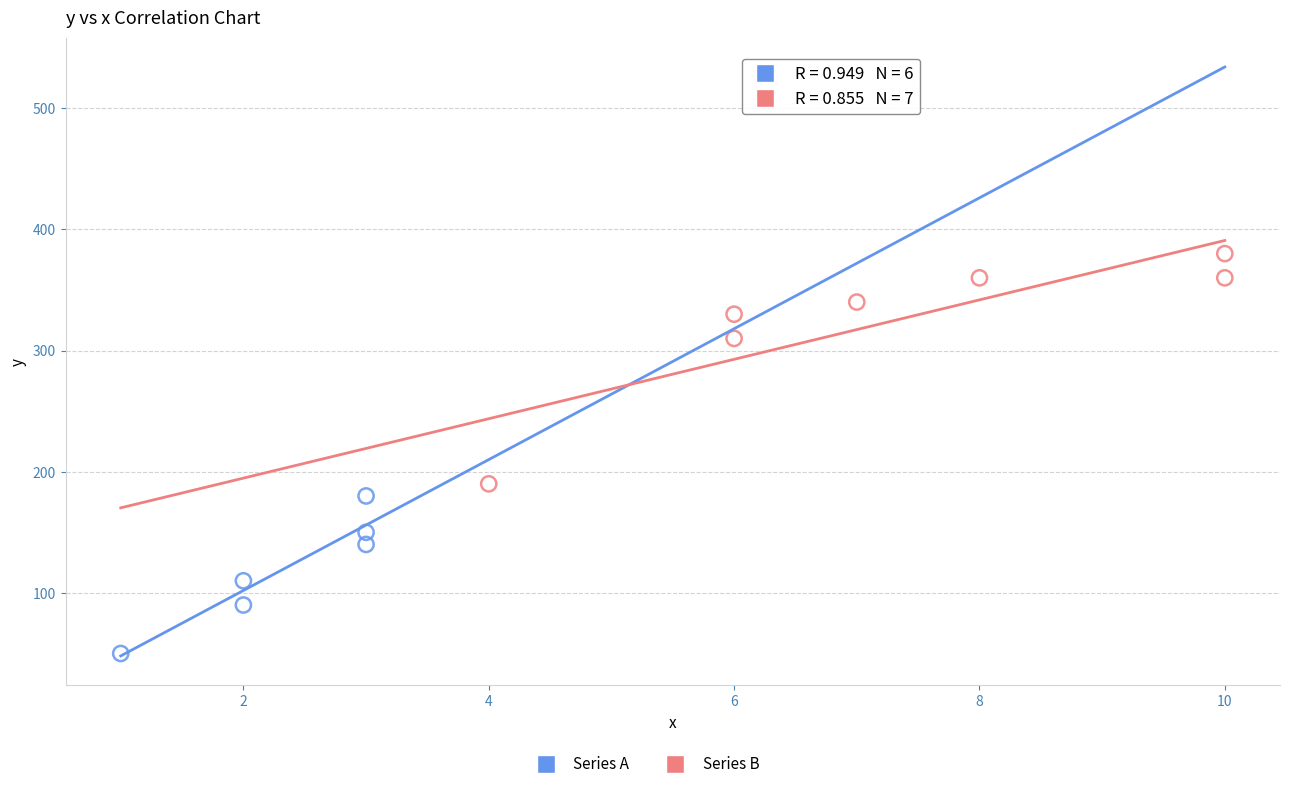

Which series contains the lowest Y value?

Series A